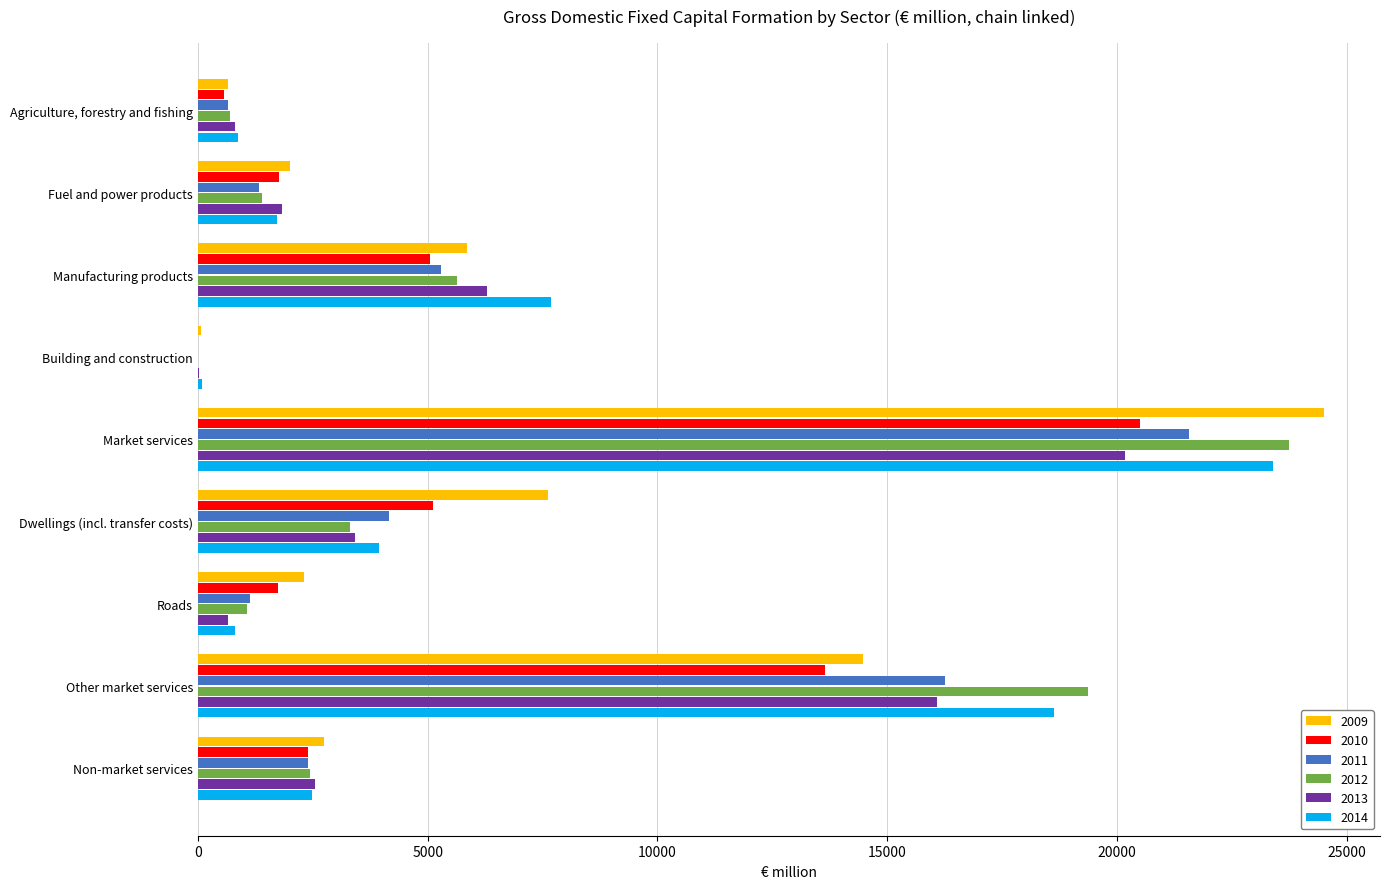

What is the sum of the 2012 values at Other market services and Building and construction?

19364.1